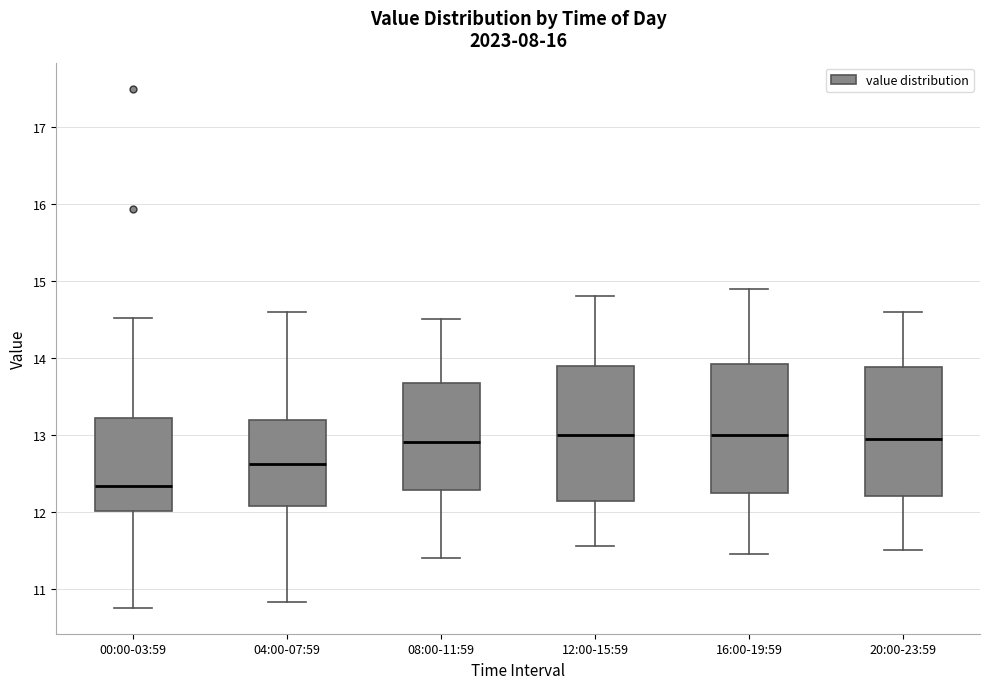

Reading left to right, read every box against the y-axis: the position of its median line, the range the box covers, and the ends of its whiskers. The values are not printed on the chart, so give them approximately, as read against the axis.

00:00-03:59: median 12.3, box 12.0 to 13.2, whiskers 10.8 to 14.5
04:00-07:59: median 12.6, box 12.1 to 13.2, whiskers 10.8 to 14.6
08:00-11:59: median 12.9, box 12.3 to 13.7, whiskers 11.4 to 14.5
12:00-15:59: median 13.0, box 12.1 to 13.9, whiskers 11.6 to 14.8
16:00-19:59: median 13.0, box 12.2 to 13.9, whiskers 11.5 to 14.9
20:00-23:59: median 13.0, box 12.2 to 13.9, whiskers 11.5 to 14.6